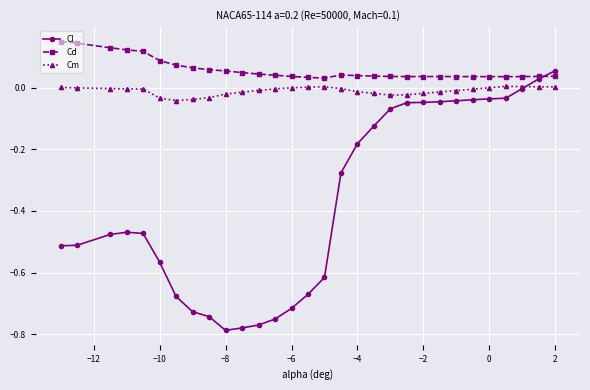

How many series are shown in this chart?

3